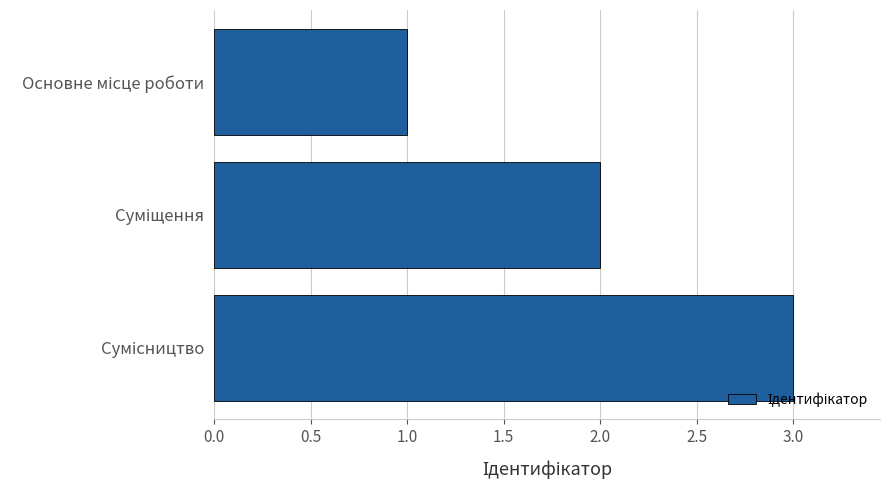

What is the maximum value shown in the chart?

3